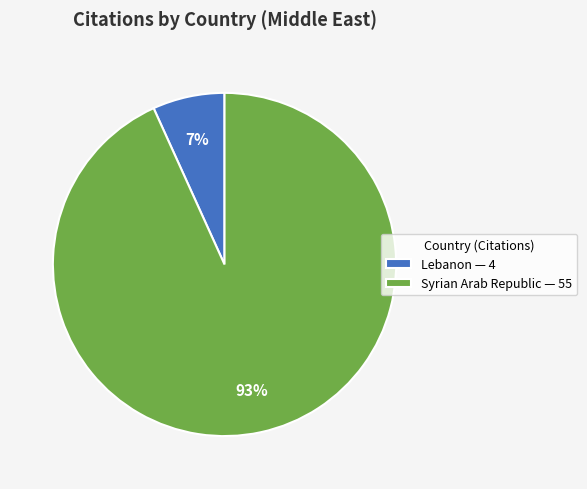

Combined, do Syrian Arab Republic and Lebanon account for over 50%?

Yes